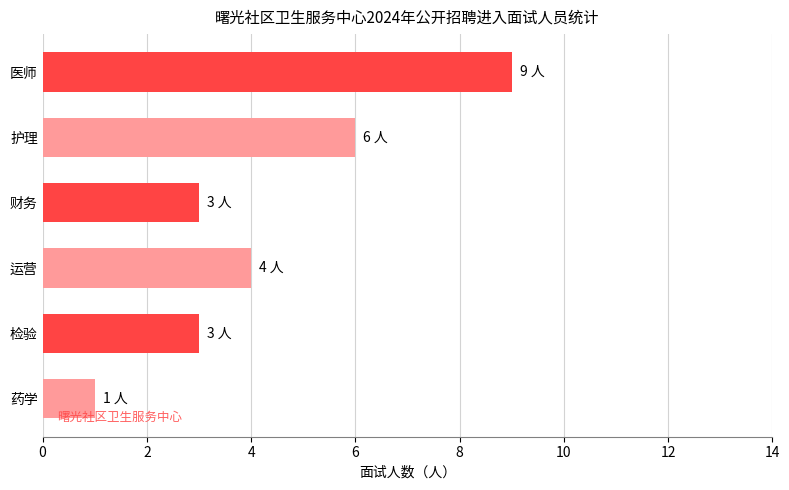

Which label corresponds to the smallest value in the chart?

药学